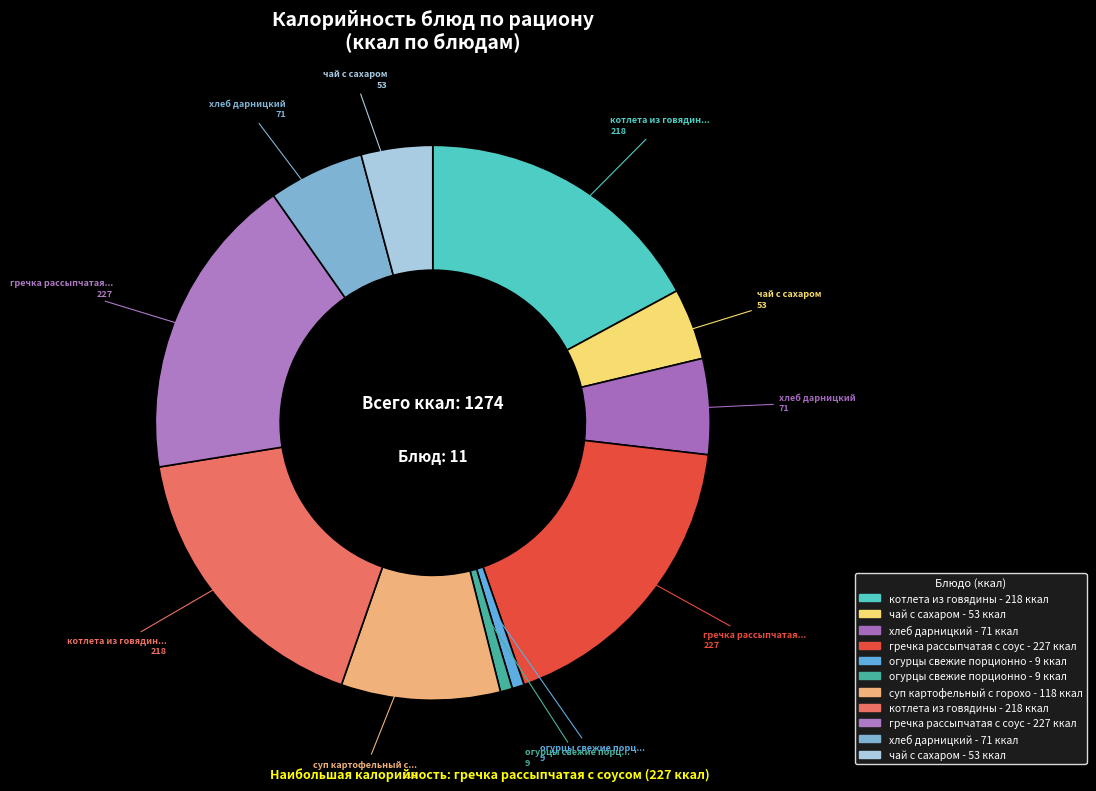

Rank the categories by value from lowest to highest.

огурцы свежие порционно (Завтрак), огурцы свежие порционно (Обед), чай с сахаром (Завтрак), чай с сахаром (Обед), хлеб дарницкий (Завтрак), хлеб дарницкий (Обед), суп картофельный с горохом (Обед), котлета из говядины (Завтрак), котлета из говядины (Обед), гречка рассыпчатая с соусом (Завтрак), гречка рассыпчатая с соусом (Обед)